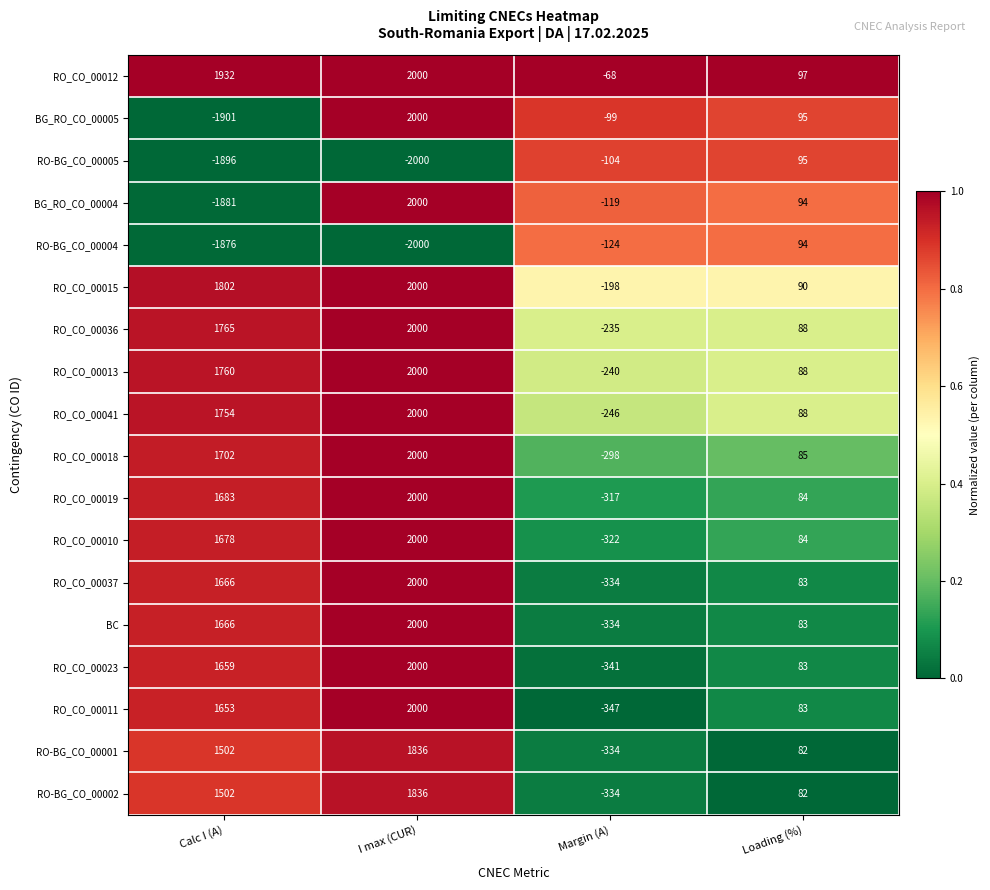

At which category is the sum across all series the highest?

I max (CUR)